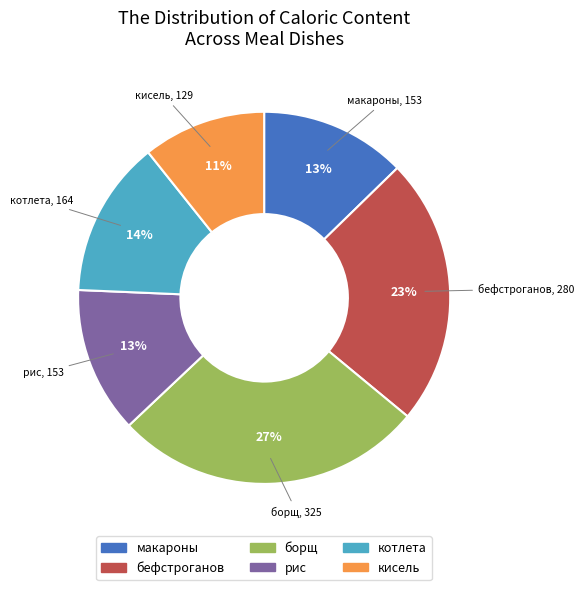

To the nearest percent, what is the difference between the largest and smallest slice percentages?

16%